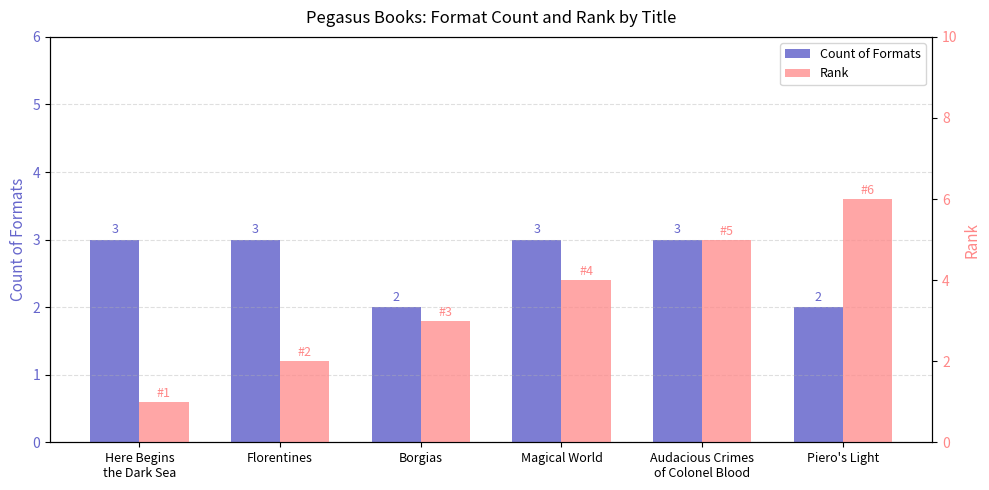

List the labels in order of Count of Formats value, smallest first.

Borgias, Piero's Light, Here Begins
the Dark Sea, Florentines, Magical World, Audacious Crimes
of Colonel Blood